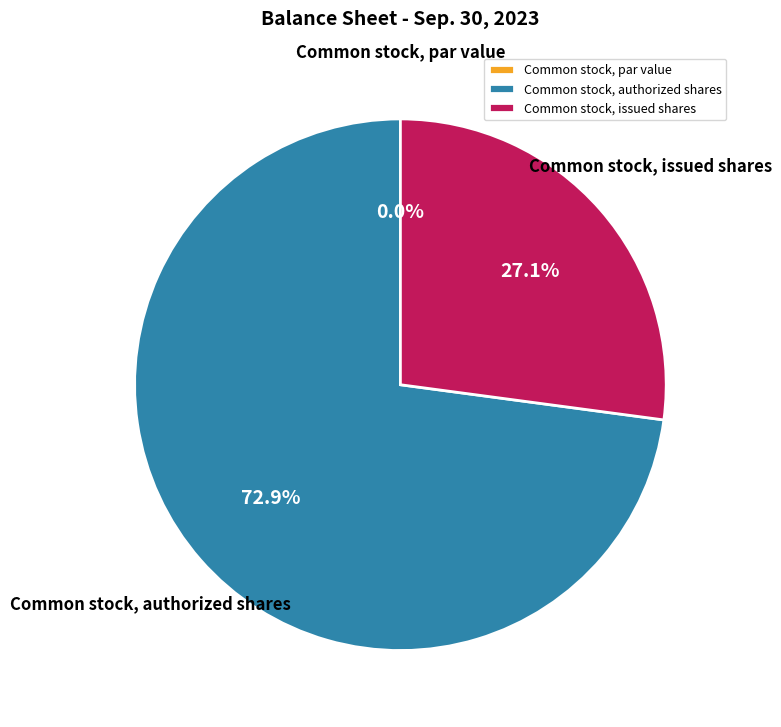

How many slices are in this pie chart?

3